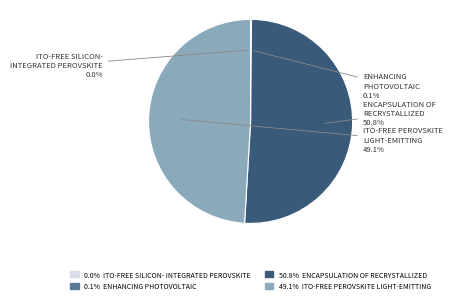

What is the largest slice in the pie chart?

ENCAPSULATION OF RECRYSTALLIZED